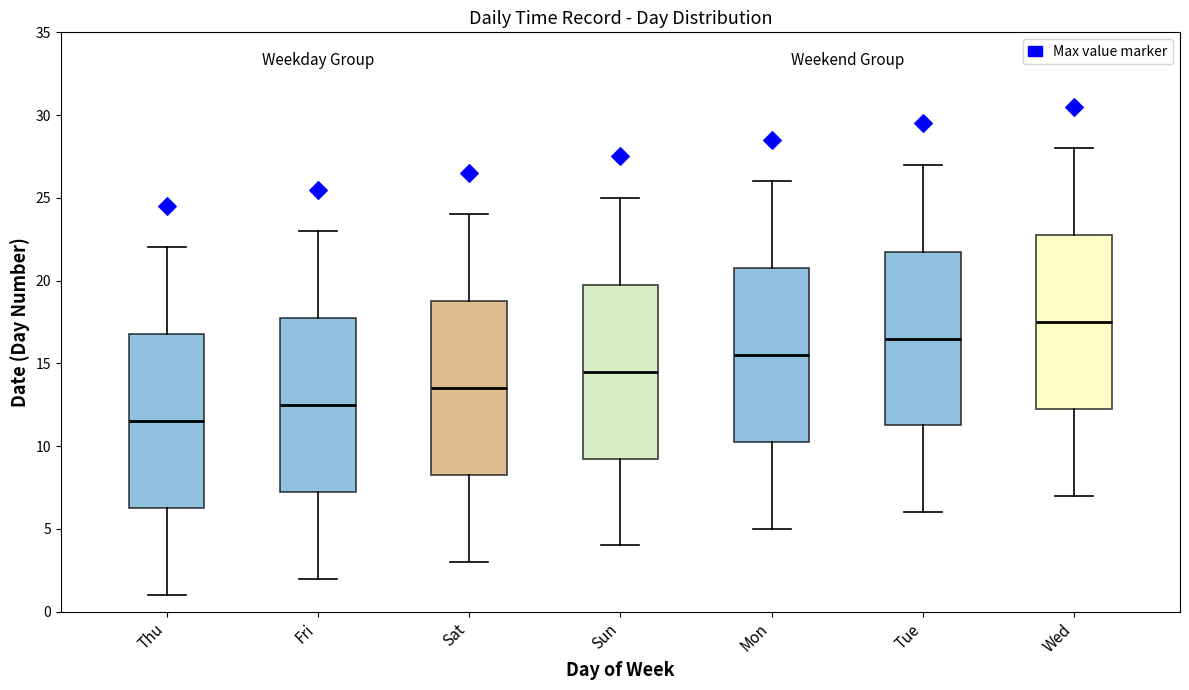

Reading left to right, read every box against the y-axis: the position of its median line, the range the box covers, and the ends of its whiskers. The values are not printed on the chart, so give them approximately, as read against the axis.

Thu: median 11.5, box 6.5 to 17.0, whiskers 1.0 to 22.0
Fri: median 12.5, box 7.5 to 18.0, whiskers 2.0 to 23.0
Sat: median 13.5, box 8.5 to 19.0, whiskers 3.0 to 24.0
Sun: median 14.5, box 9.5 to 20.0, whiskers 4.0 to 25.0
Mon: median 15.5, box 10.5 to 21.0, whiskers 5.0 to 26.0
Tue: median 16.5, box 11.5 to 22.0, whiskers 6.0 to 27.0
Wed: median 17.5, box 12.5 to 23.0, whiskers 7.0 to 28.0